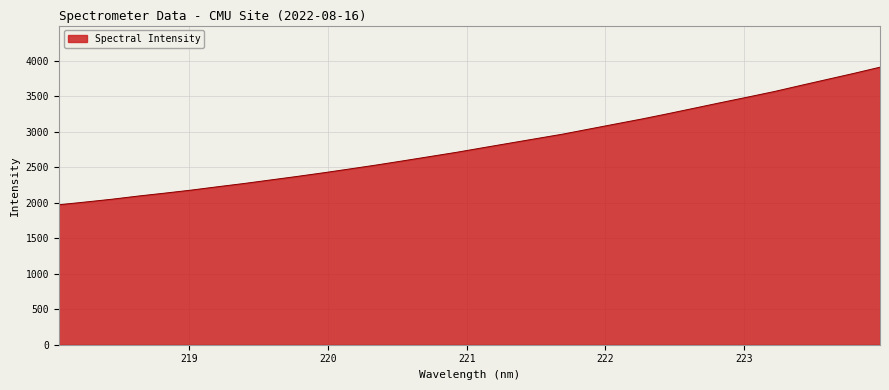

What is the maximum value shown in the chart?

3906.5